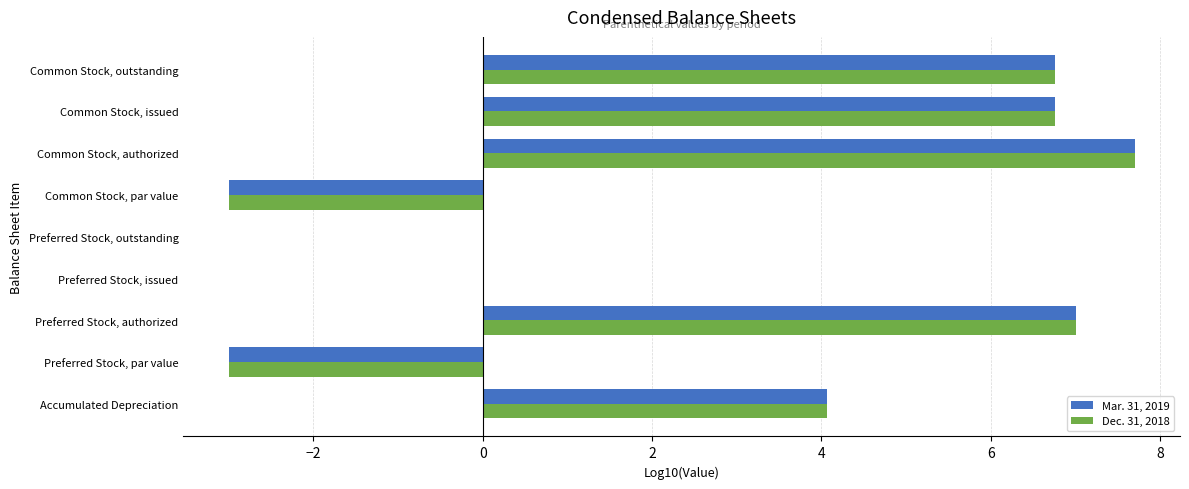

Is the value of Dec. 31, 2018 at Common Stock, authorized greater than the value of Mar. 31, 2019 at Preferred Stock, authorized?

Yes